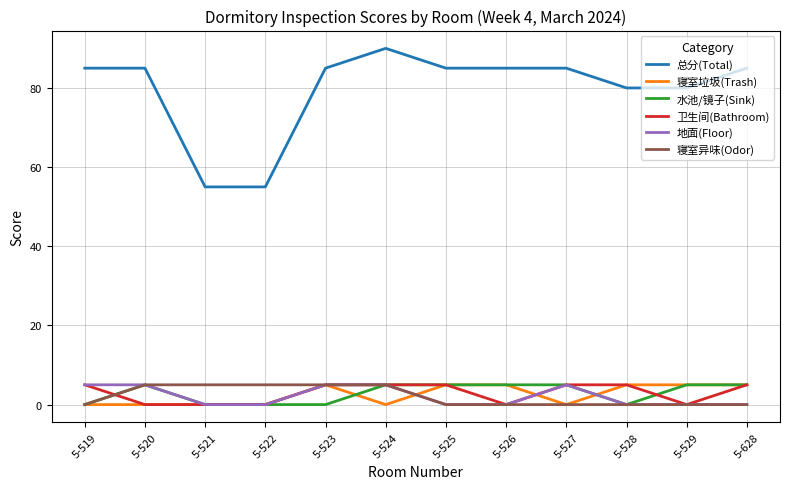

Is it true that 卫生间(Bathroom) equals 2 at 5-528?

False